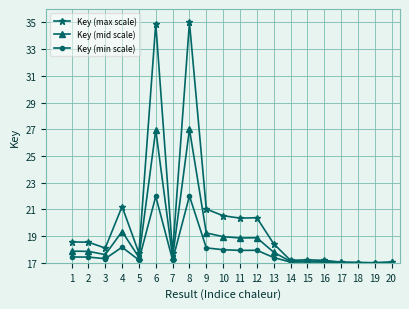

The value of Key (max scale) at 14 is 17.2. True or false?

True